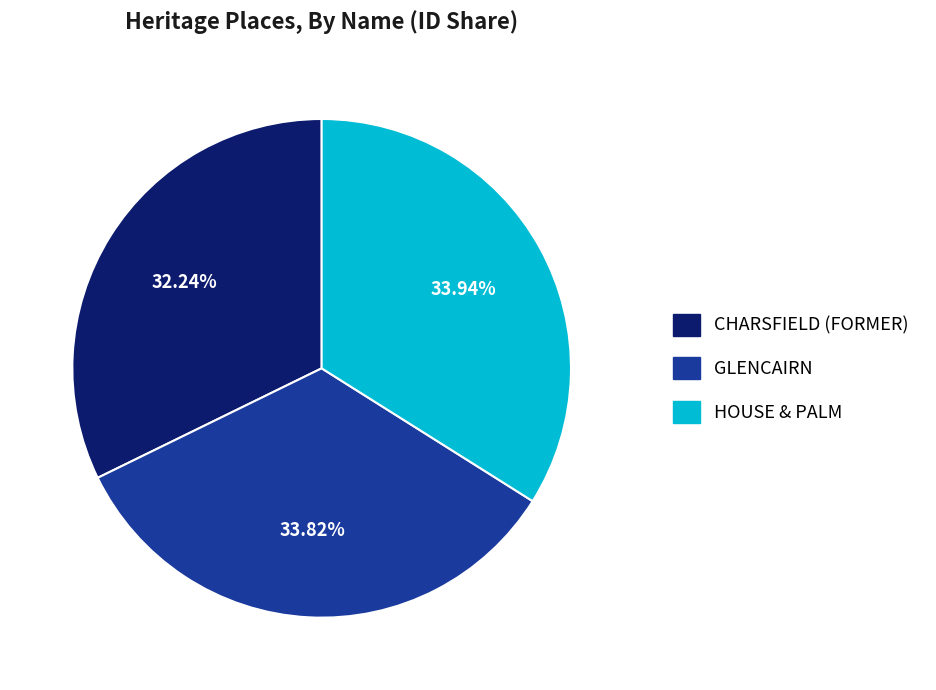

How many segments does this pie chart have?

3